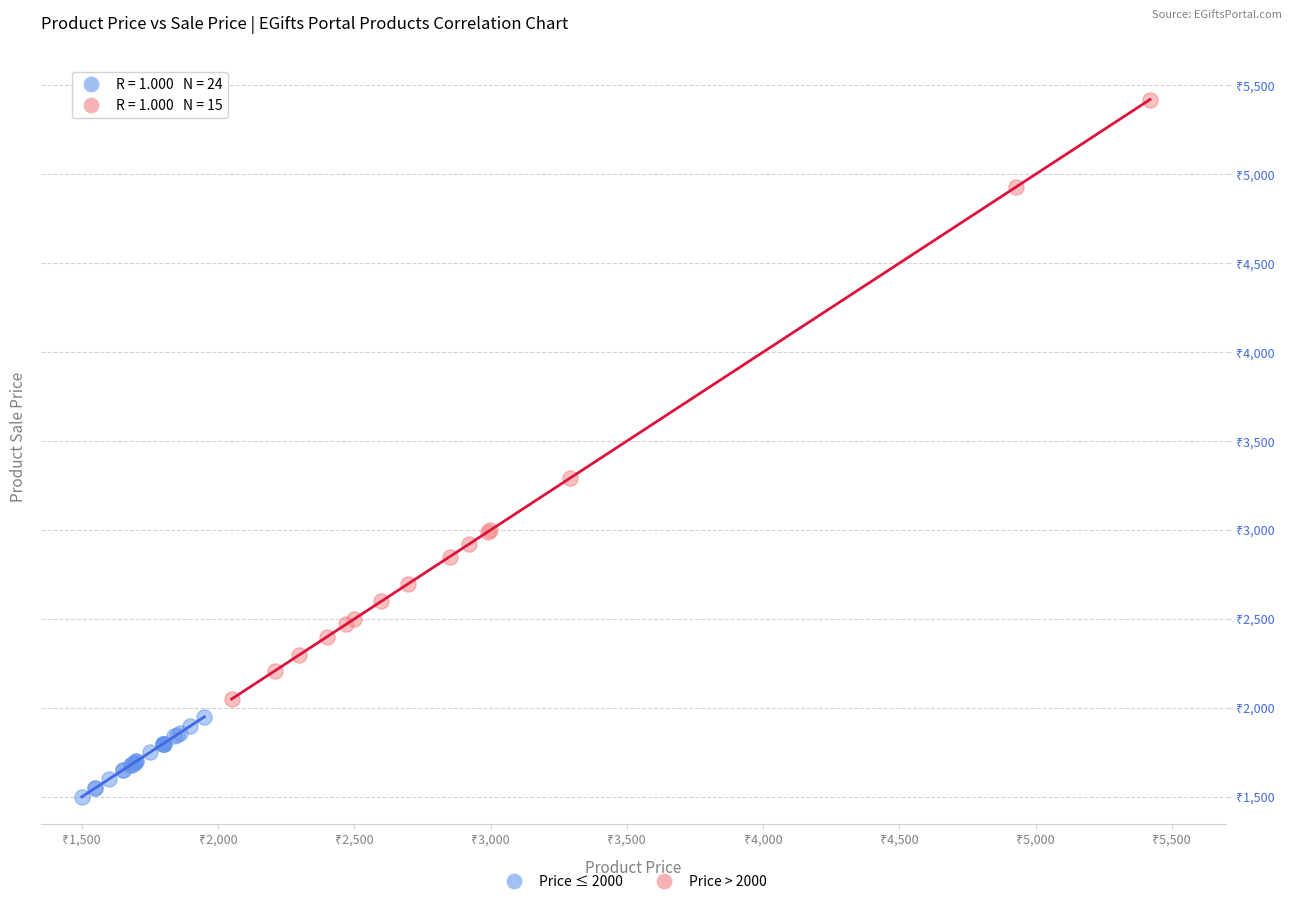

What are all the series names shown in the legend?

Price ≤ 2000, Price > 2000